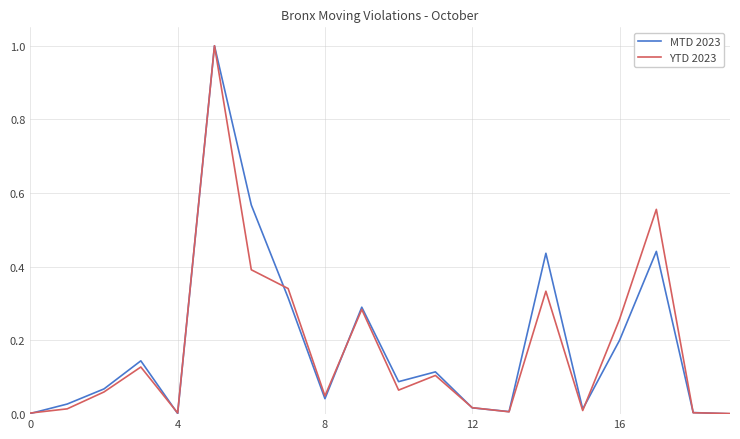

What is the maximum value for YTD 2023?

1.0